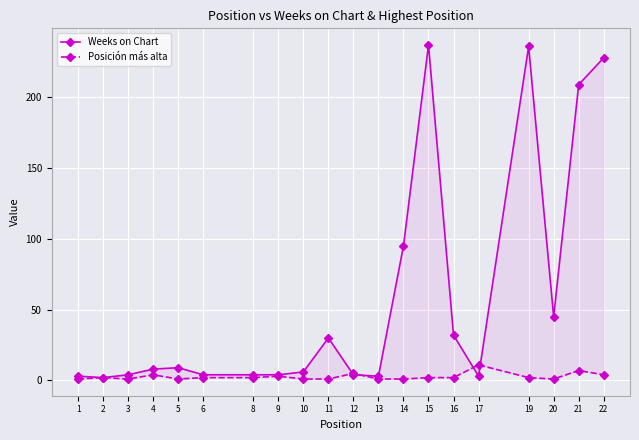

Rank the categories by Posición más alta value from lowest to highest.

1, 3, 5, 10, 11, 13, 14, 20, 2, 6, 8, 15, 16, 19, 9, 4, 22, 12, 21, 17